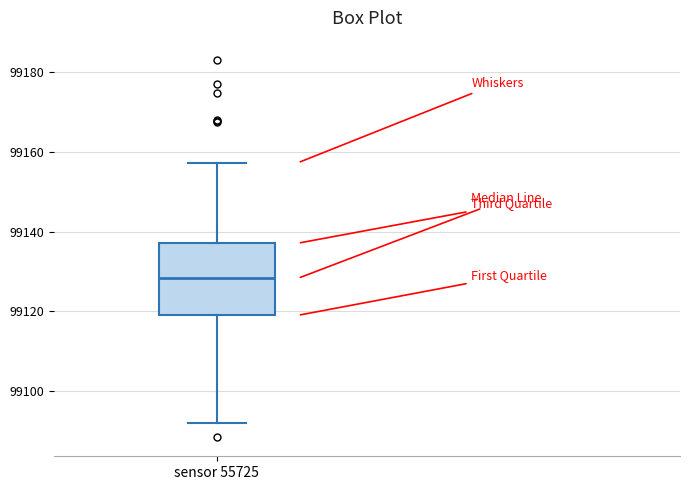

Read this box plot against the y-axis: the position of the median line, the range covered by the box, and the ends of both whiskers. The values are not printed on the chart, so give them approximately, as read against the axis.

median 99128, box 99118 to 99138, whiskers 99092 to 99158